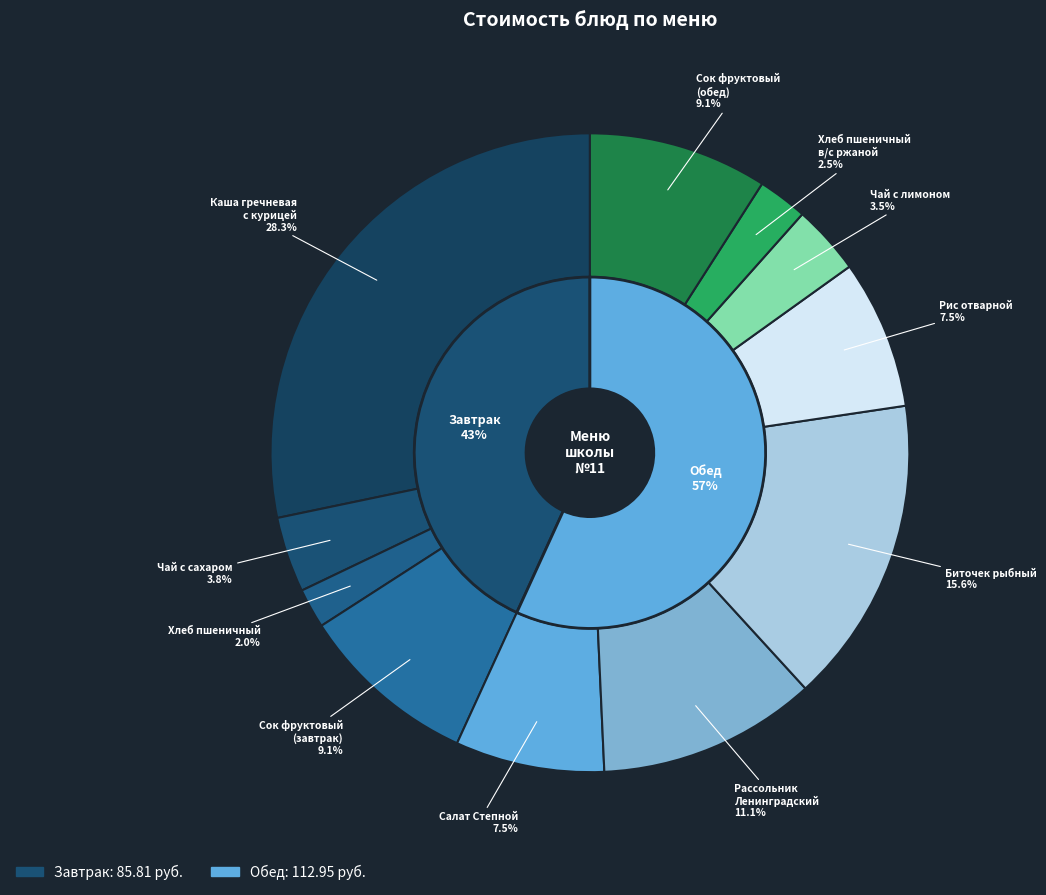

Does Рассольник
Ленинградский represent more than half of the total?

No